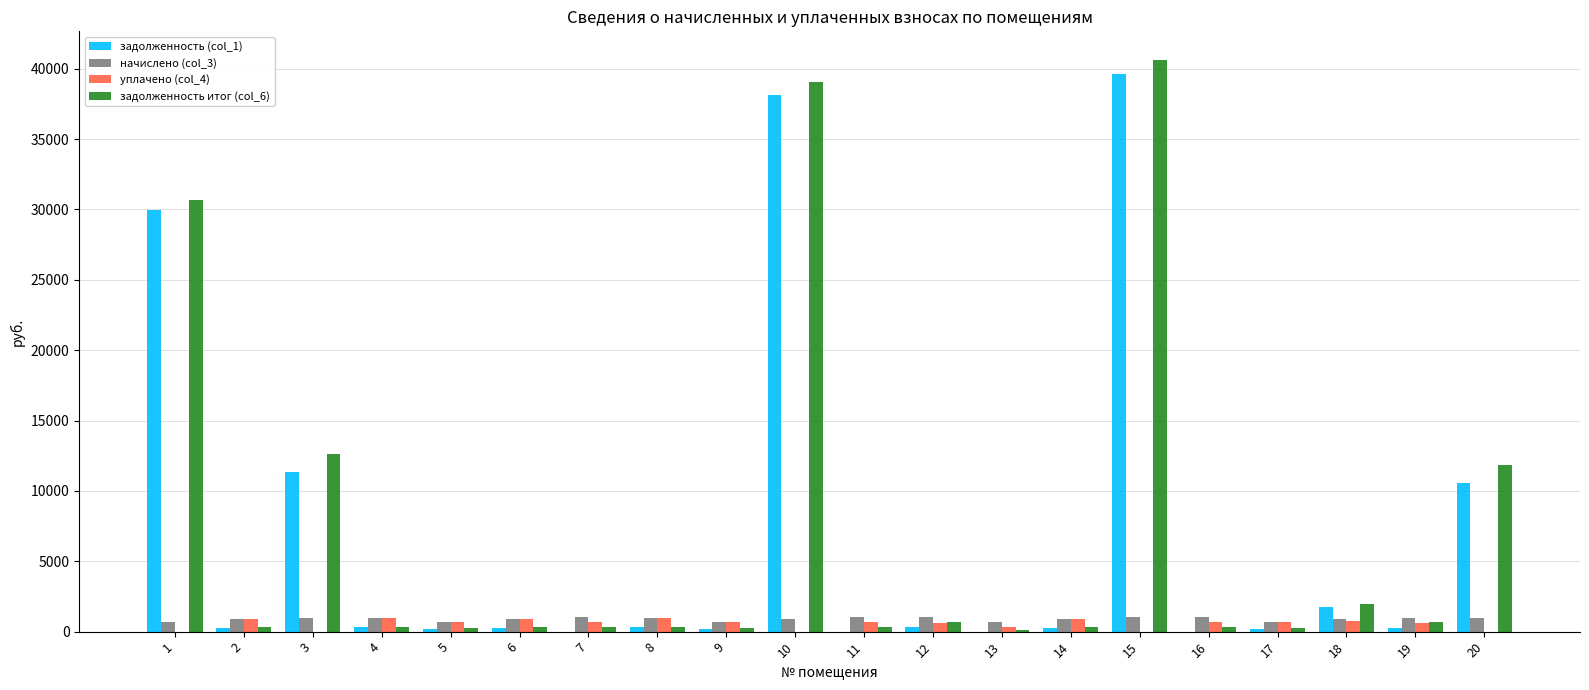

Are the bars horizontal?

No